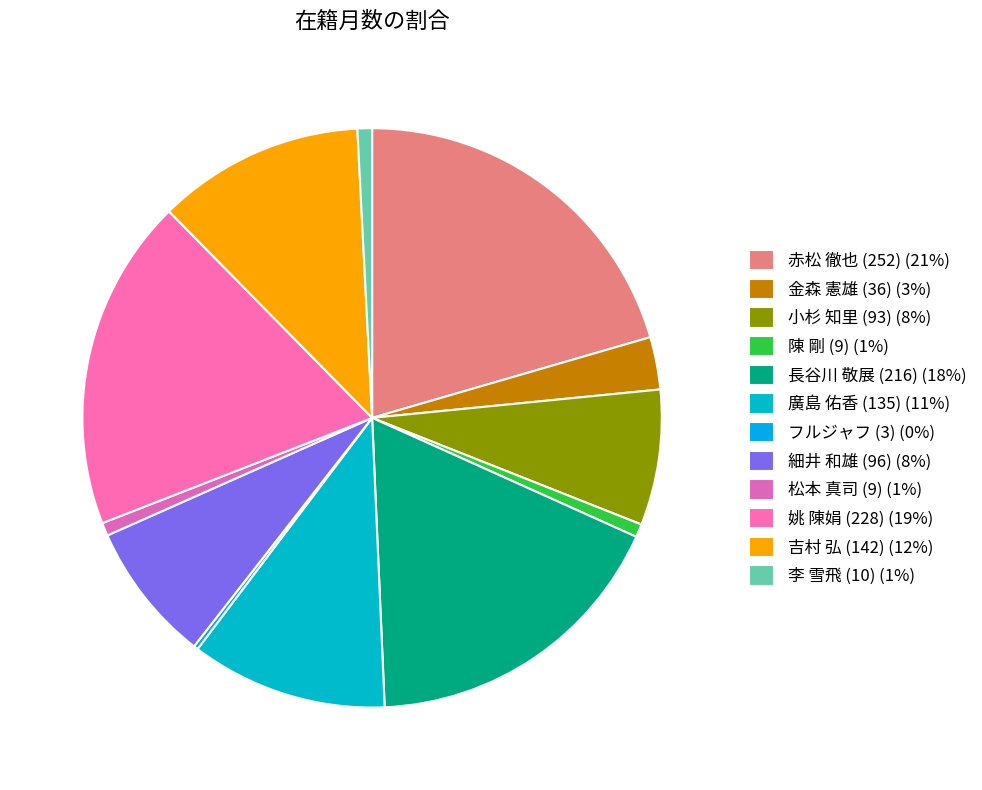

Is it true that 小杉 知里 (93) is 1% of the pie?

False